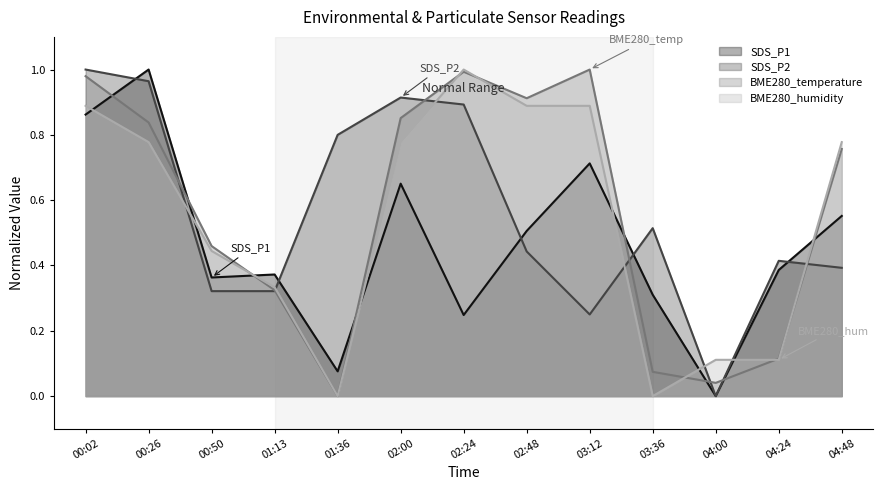

Rank the series at 01:13 from lowest to highest value.

SDS_P2, BME280_temperature, BME280_humidity, SDS_P1